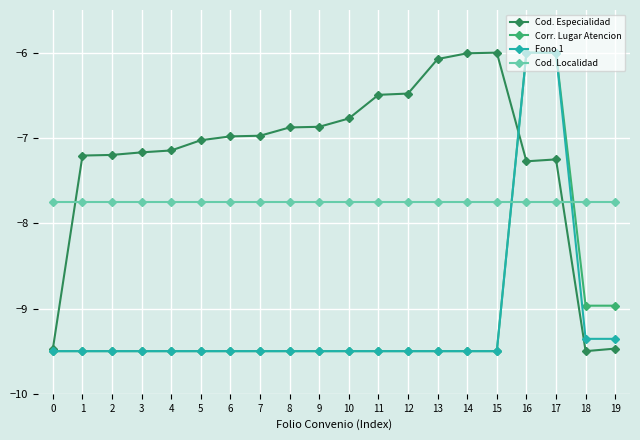

How many data points in Fono 1 are less than -9?

18